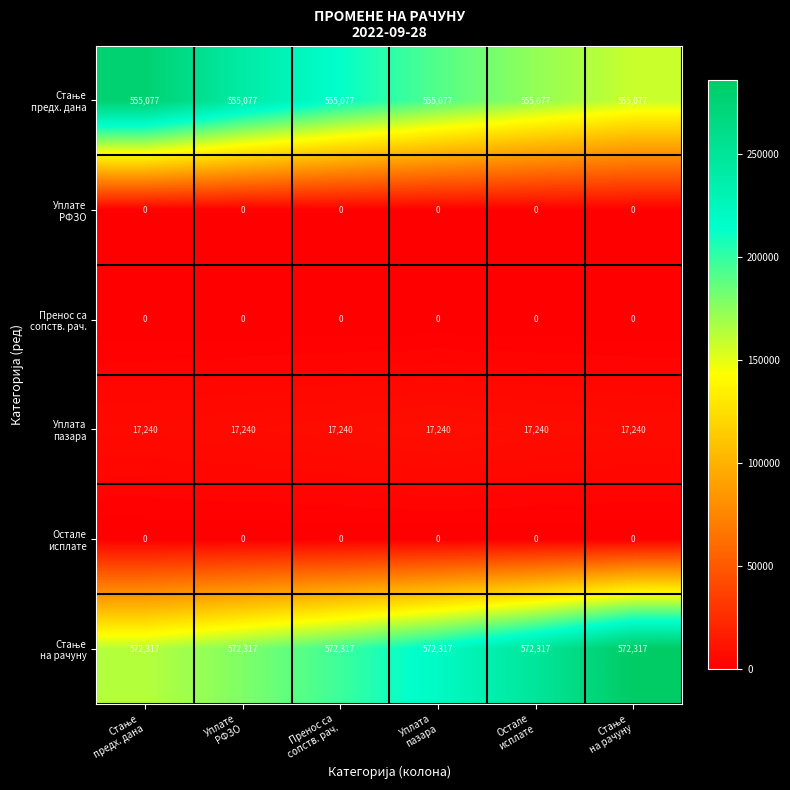

What is the maximum value shown in the chart?

572317